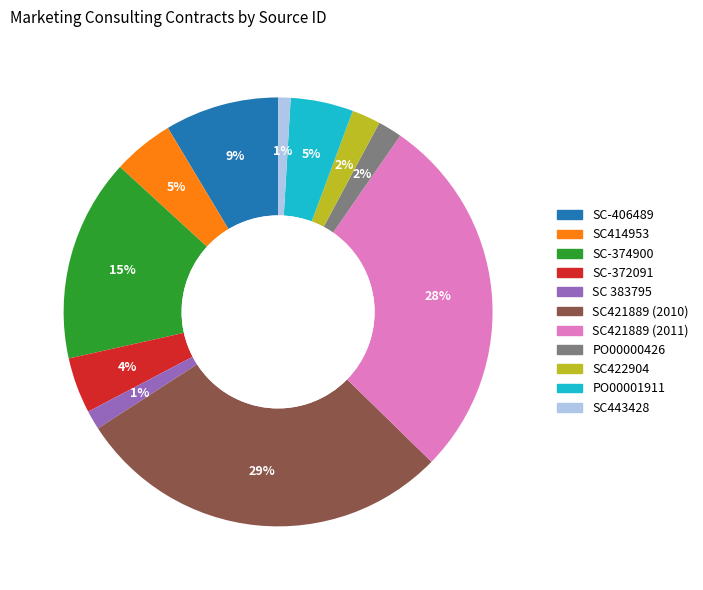

Is it true that SC-372091 is 19% of the pie?

False